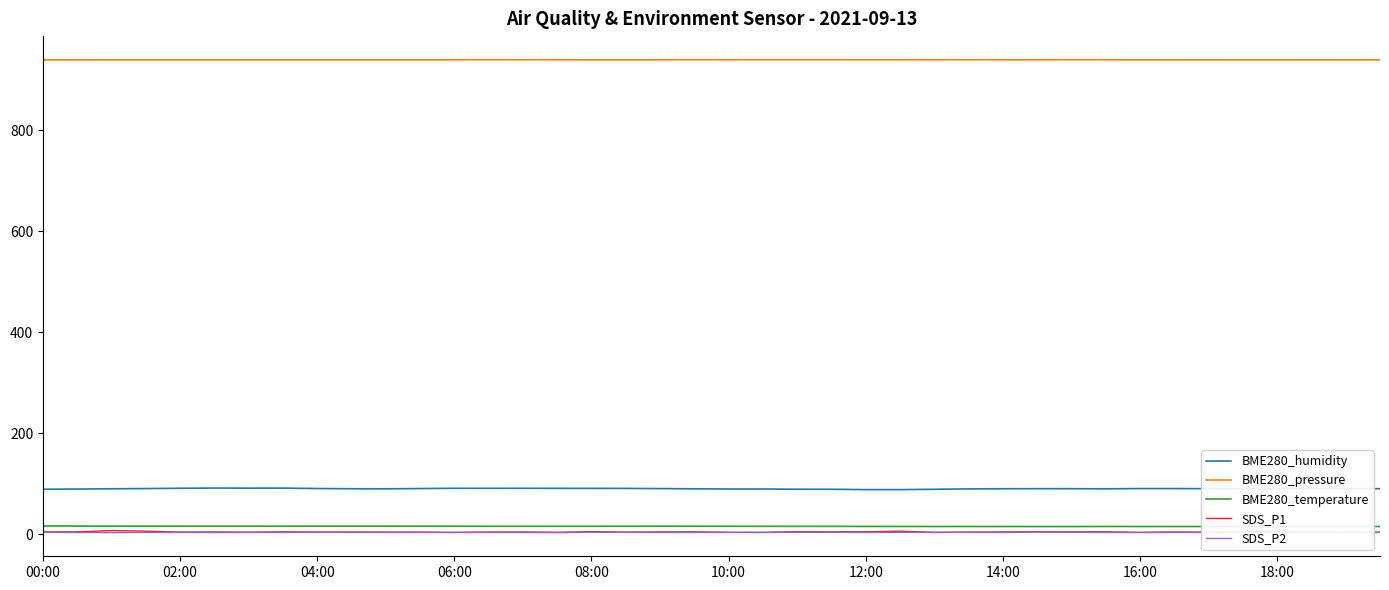

True or false: BME280_temperature and BME280_humidity cross at least once.

False